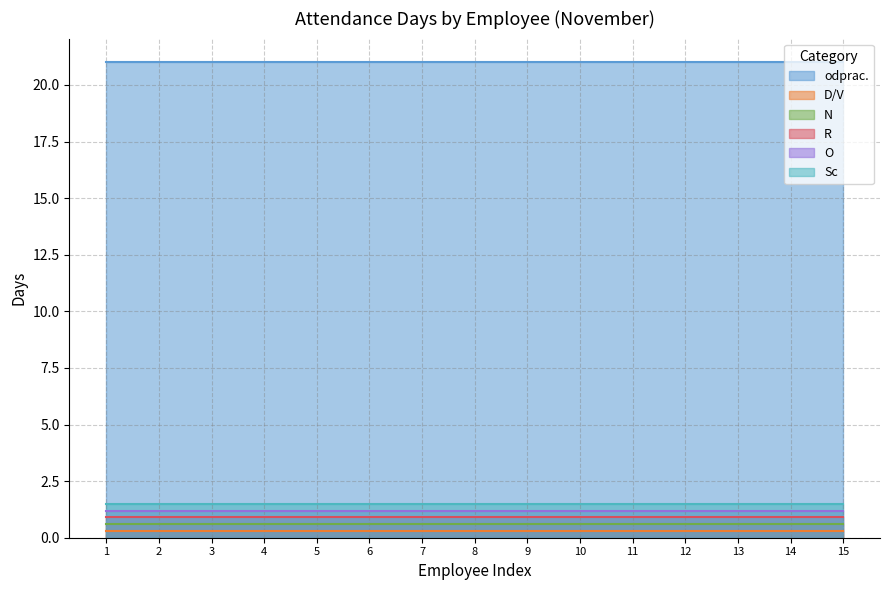

Which category has the lowest value in the O series?

1